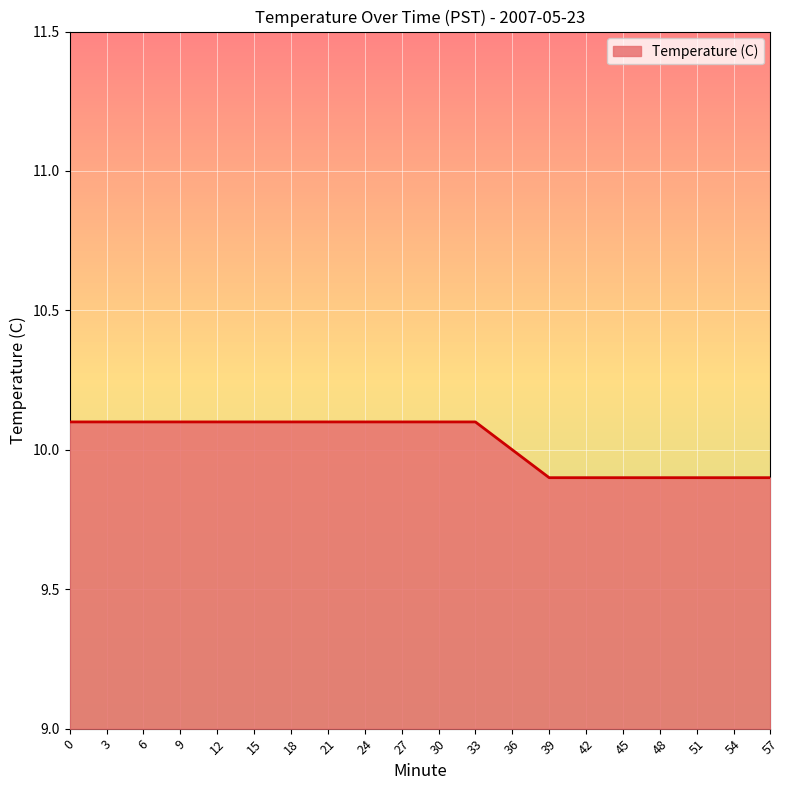

Does the chart display data point markers on the line(s)?

No